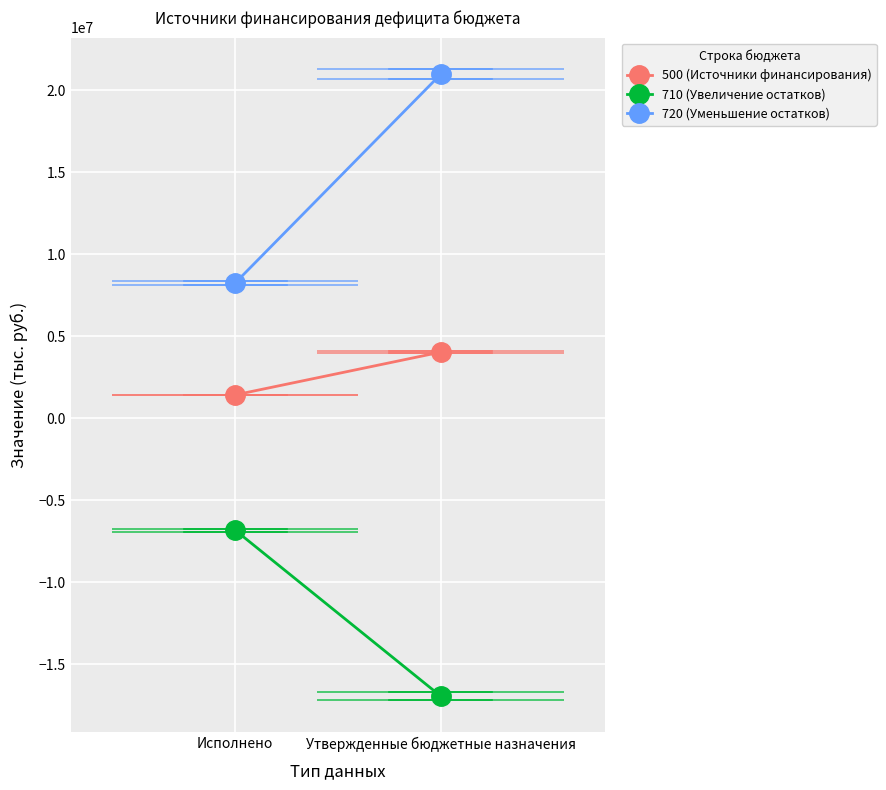

At which label does 720 (Уменьшение остатков) reach its minimum?

Исполнено